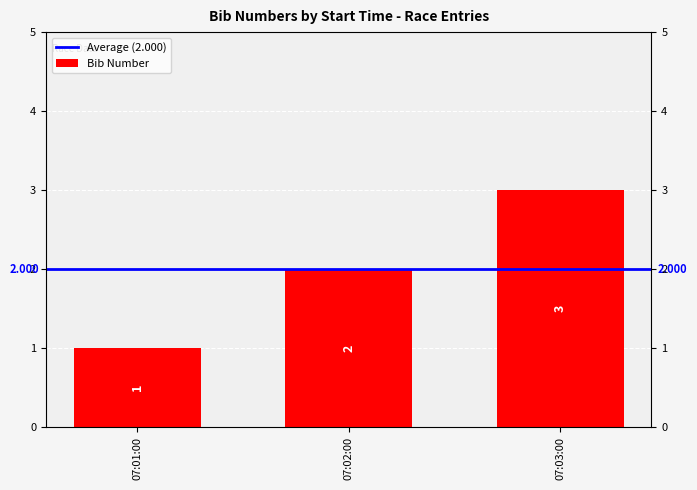

At which label is the value closest to 2?

07:02:00